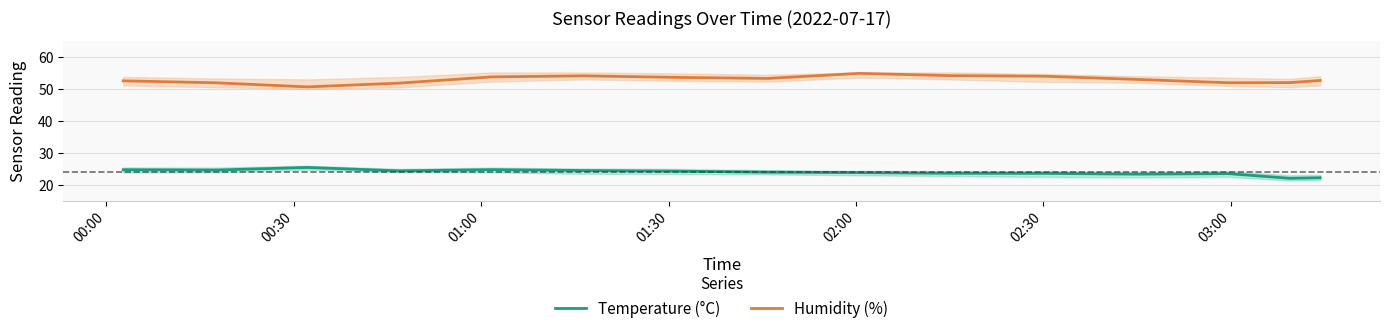

How many lines are shown in the chart?

2